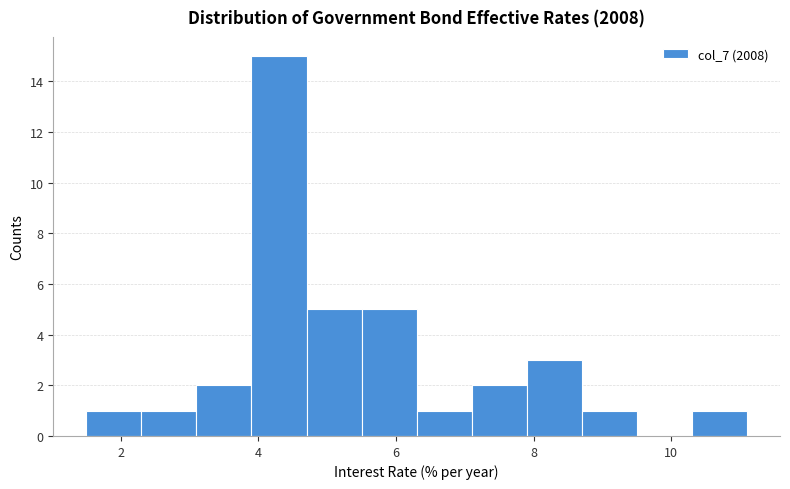

Reading left to right, transcribe this chart: for each bar, give the range it covers on the x-axis and its height. Neither the bar edges nor the heights are printed on the chart, so give them approximately, as read against the axes.

1.5 to 2.3: 1
2.3 to 3.1: 1
3.1 to 3.9: 2
3.9 to 4.7: 15
4.7 to 5.5: 5
5.5 to 6.3: 5
6.3 to 7.1: 1
7.1 to 7.9: 2
7.9 to 8.7: 3
8.7 to 9.5: 1
9.5 to 10.3: 0
10.3 to 11.1: 1